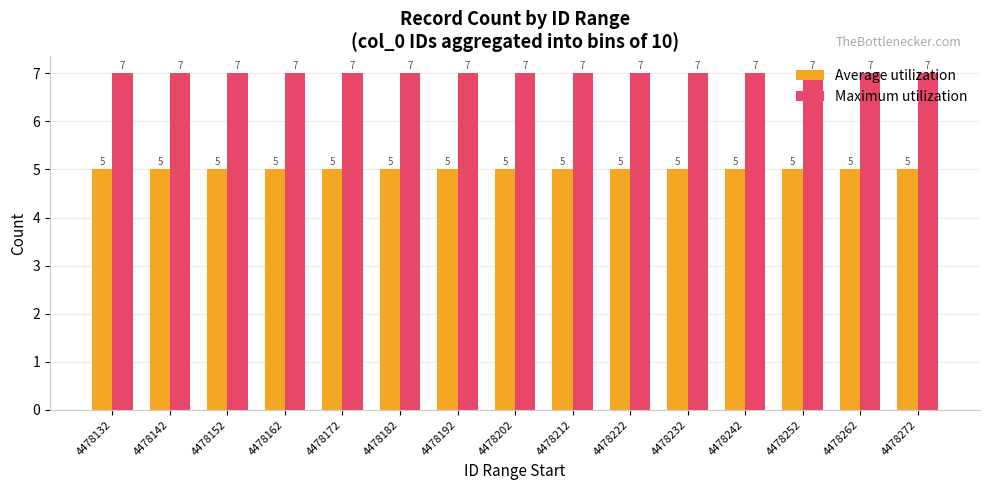

Count the number of data series in this chart.

2